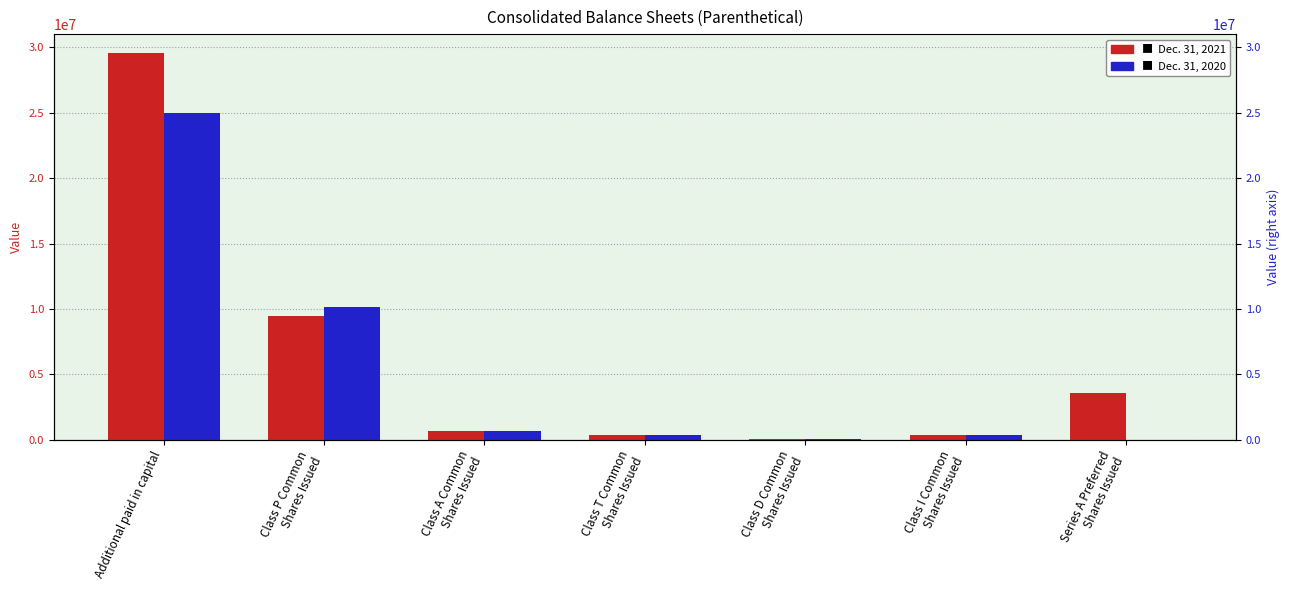

Is the value of Dec. 31, 2020 at Class A Common
Shares Issued greater than the value of Dec. 31, 2021 at Class I Common
Shares Issued?

Yes